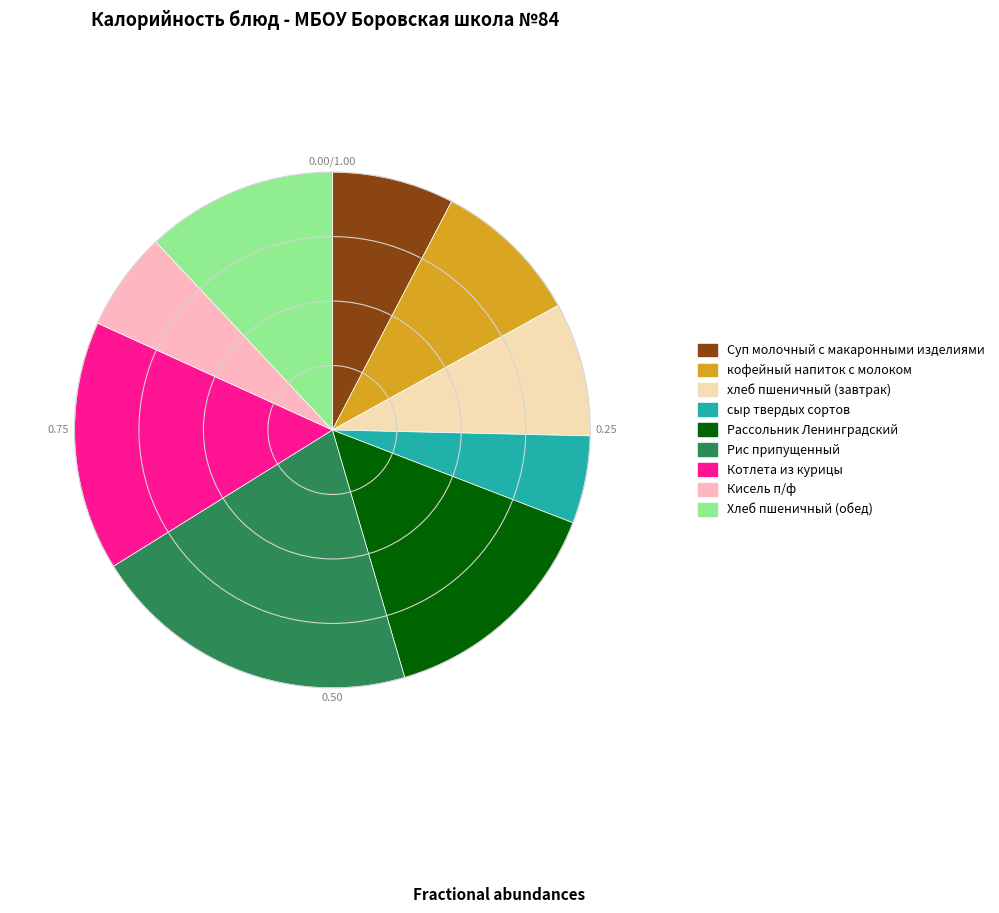

Rank the categories by value from lowest to highest.

сыр твердых сортов, Кисель п/ф, Суп молочный с макаронными изделиями, хлеб пшеничный (завтрак), кофейный напиток с молоком, Хлеб пшеничный (обед), Рассольник Ленинградский, Котлета из курицы, Рис припущенный